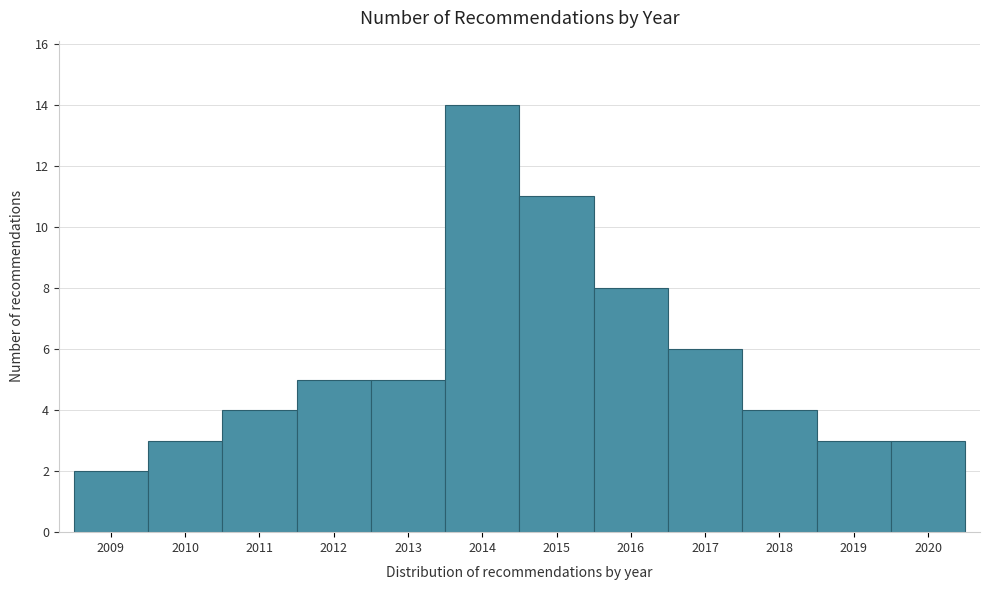

Reading left to right, list every bar in this chart as the range it spans on the x-axis followed by its height. The values are not printed on the chart, so give them approximately, as read against the axis.

2008.5 to 2009.5: 2
2009.5 to 2010.5: 3
2010.5 to 2011.5: 4
2011.5 to 2012.5: 5
2012.5 to 2013.5: 5
2013.5 to 2014.5: 14
2014.5 to 2015.5: 11
2015.5 to 2016.5: 8
2016.5 to 2017.5: 6
2017.5 to 2018.5: 4
2018.5 to 2019.5: 3
2019.5 to 2020.5: 3